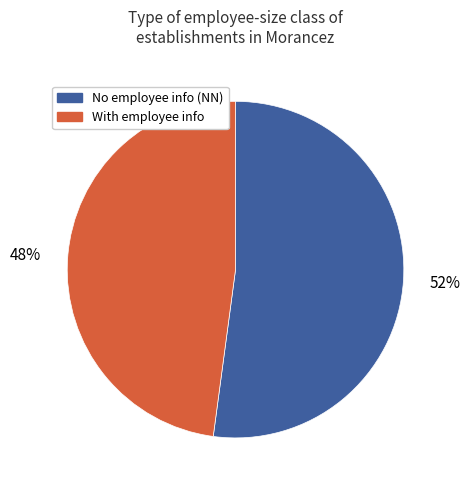

To the nearest percent, what is the average slice percentage?

50%